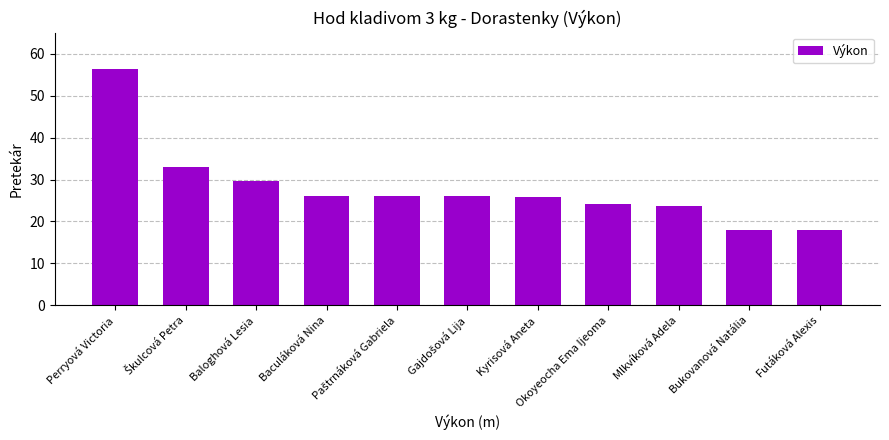

What value does the data have at Kyrisová Aneta?

25.9